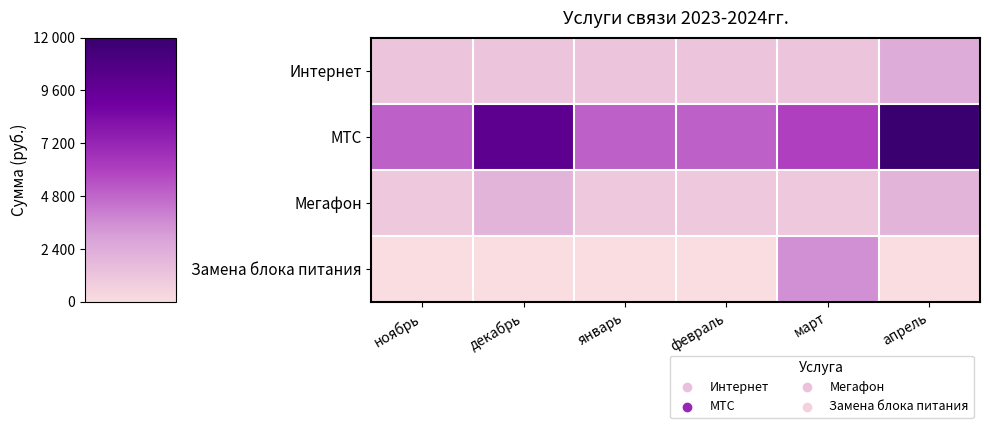

Reading right to left, transcribe all the data shown in this chart.

Интернет: апрель=2400	март=1200	февраль=1200	январь=1200	декабрь=1200	ноябрь=1200
МТС: апрель=12000	март=6000	февраль=5000	январь=5000	декабрь=10000	ноябрь=5000
Мегафон: апрель=2000	март=1000	февраль=1000	январь=1000	декабрь=2000	ноябрь=1000
Замена блока питания: апрель=0	март=3500	февраль=0	январь=0	декабрь=0	ноябрь=0